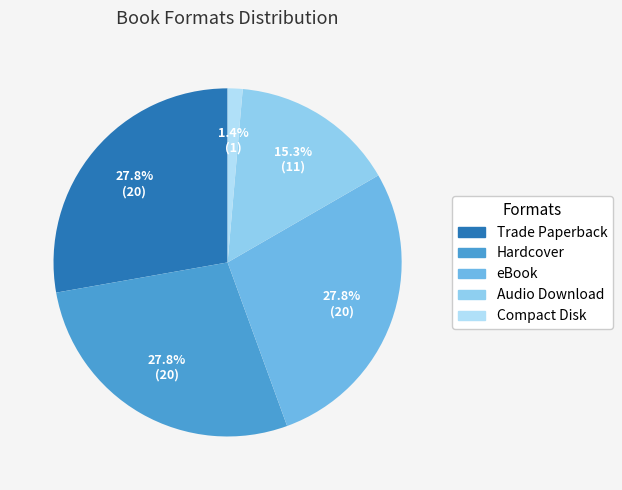

How many slices are in this pie chart?

5